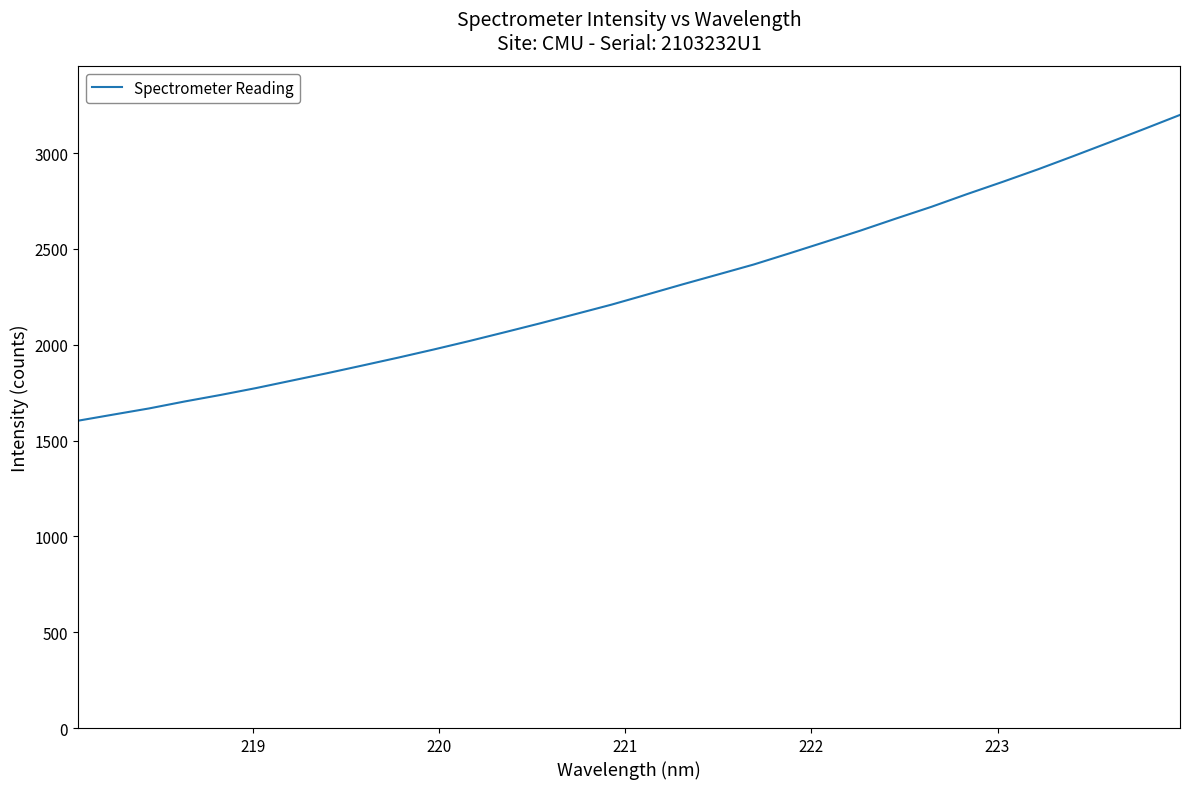

What is the greatest value displayed?

3199.7